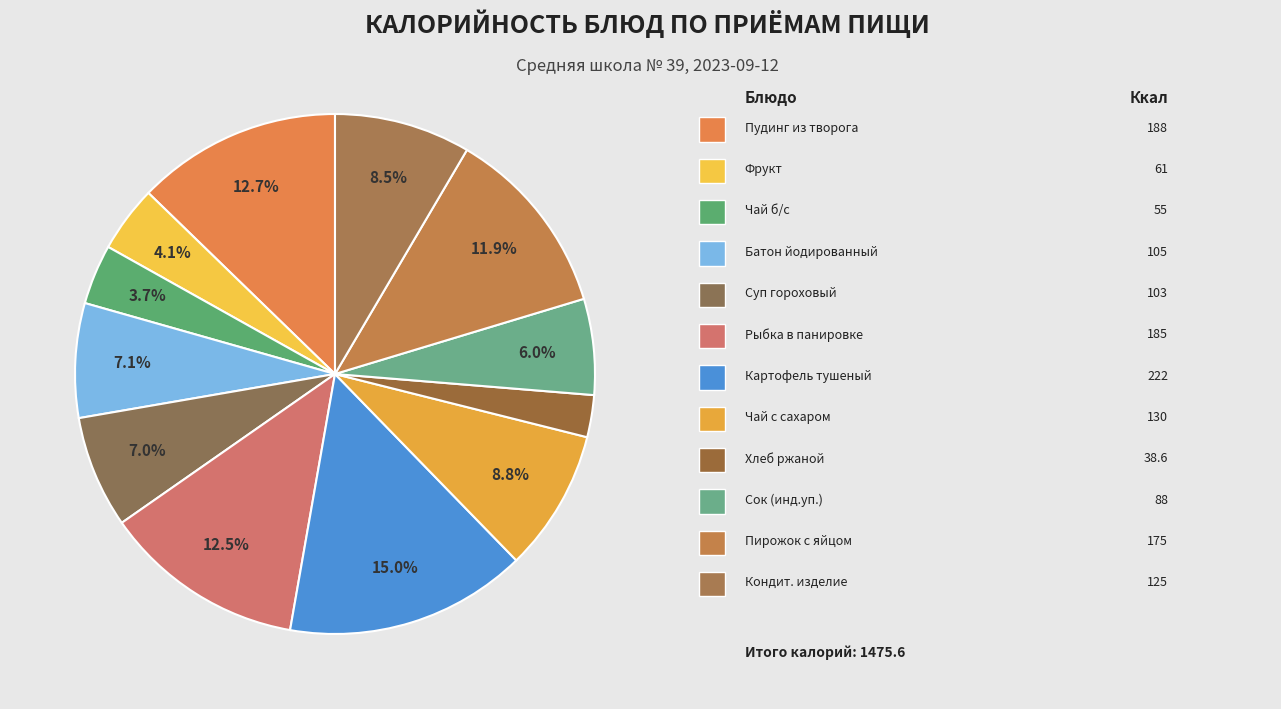

Is there a majority slice in this chart?

No